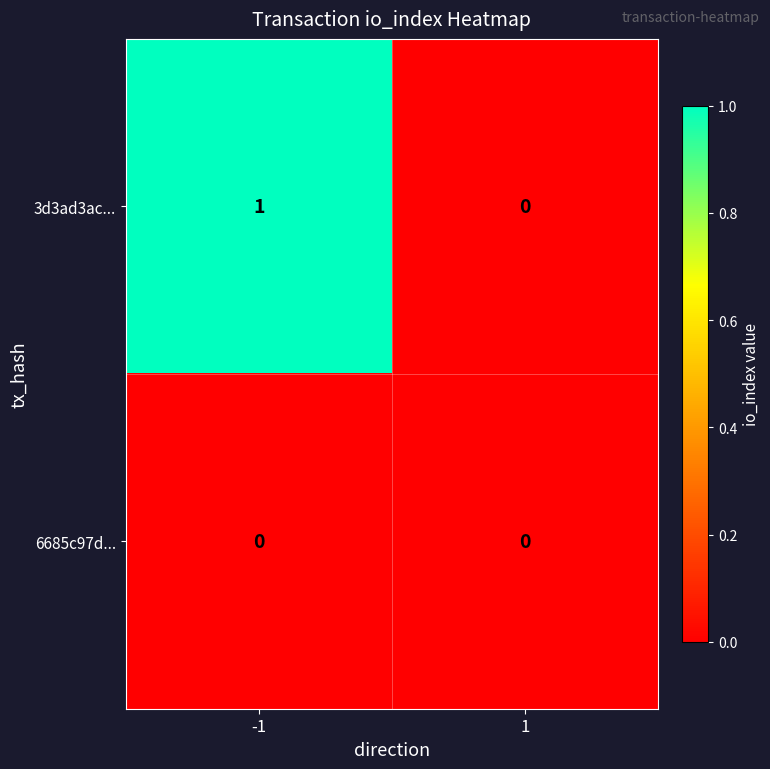

Reading right to left, list all the values displayed in this chart.

3d3ad3ac...: 0	1
6685c97d...: 0	0